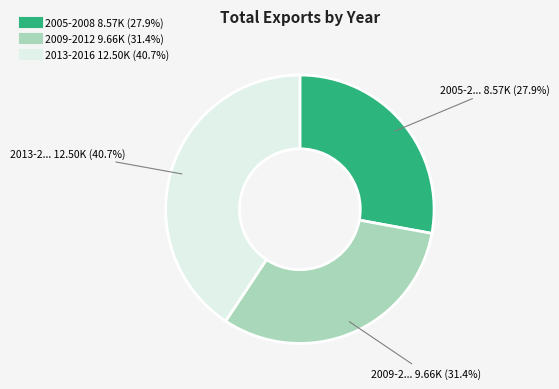

Is there a majority slice in this chart?

No